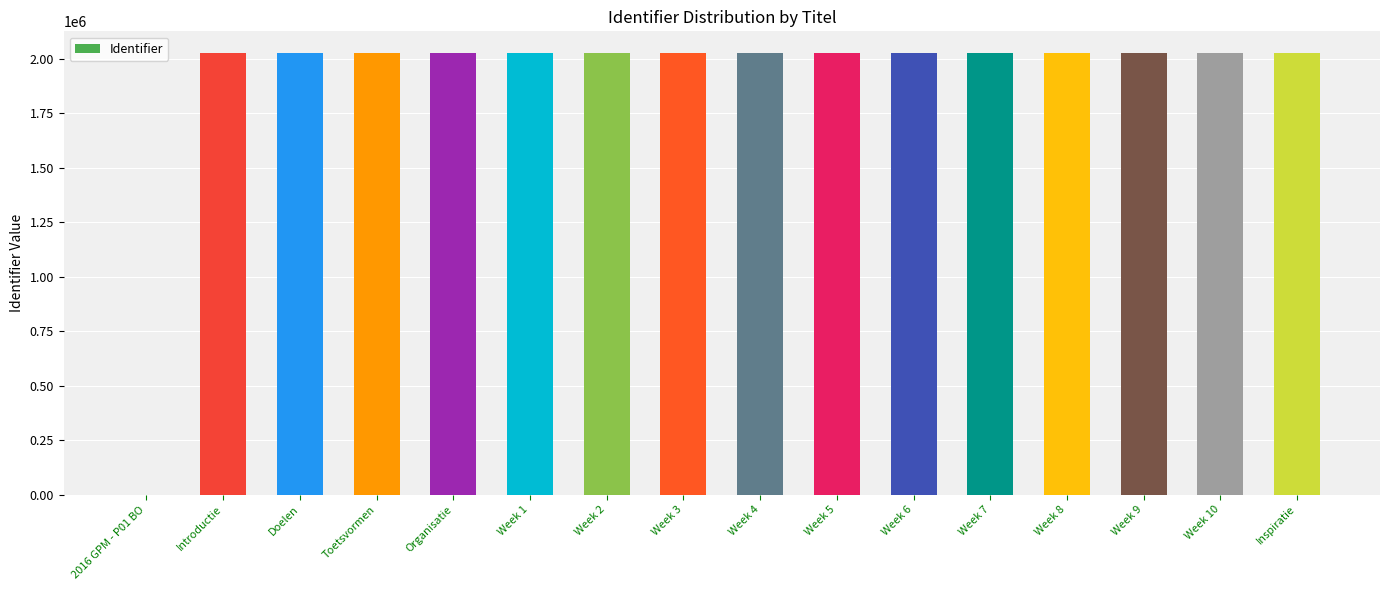

What is the greatest value displayed?

2025737